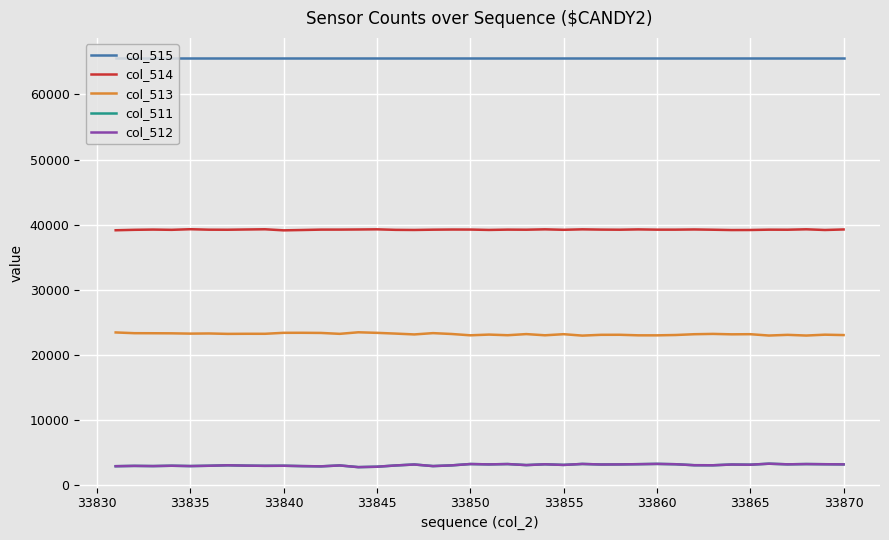

True or false: col_512 has more than 2 interior local peaks.

True